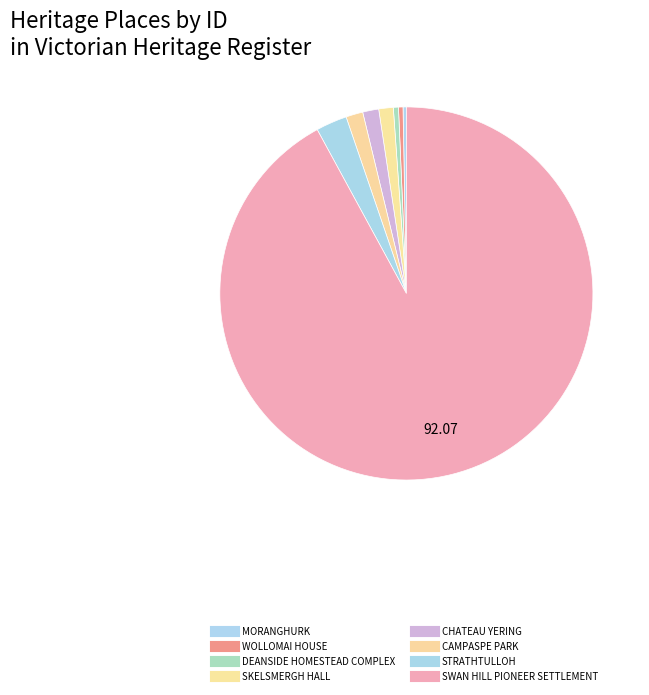

Does any single category account for the majority?

Yes